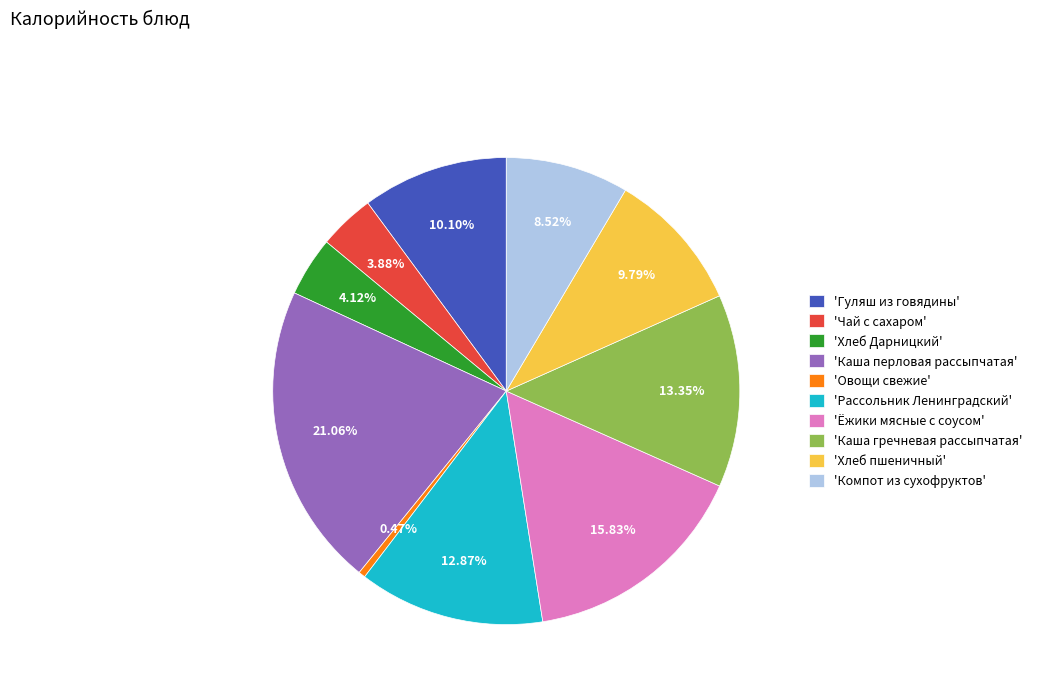

Which slice is the smallest?

'Овощи свежие'